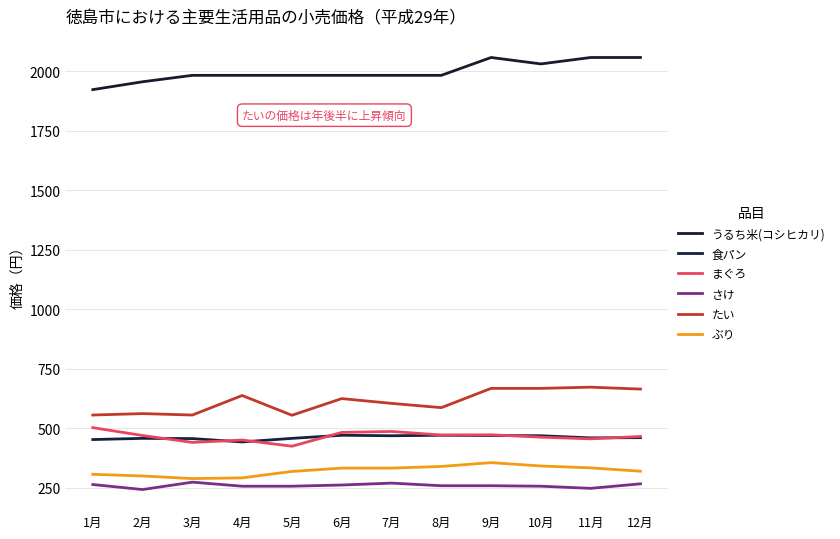

Does the chart have visible grid lines?

Yes